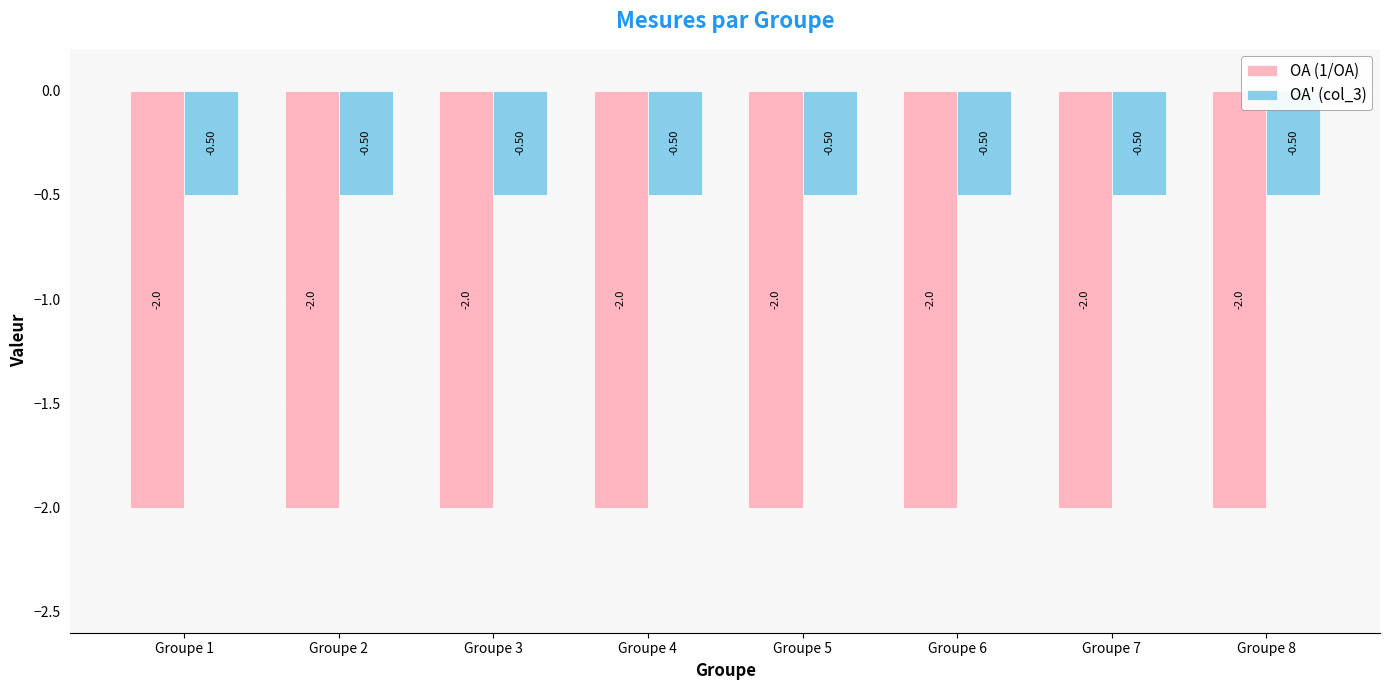

List the series in order of their overall mean, highest first.

OA' (col_3), OA (1/OA)